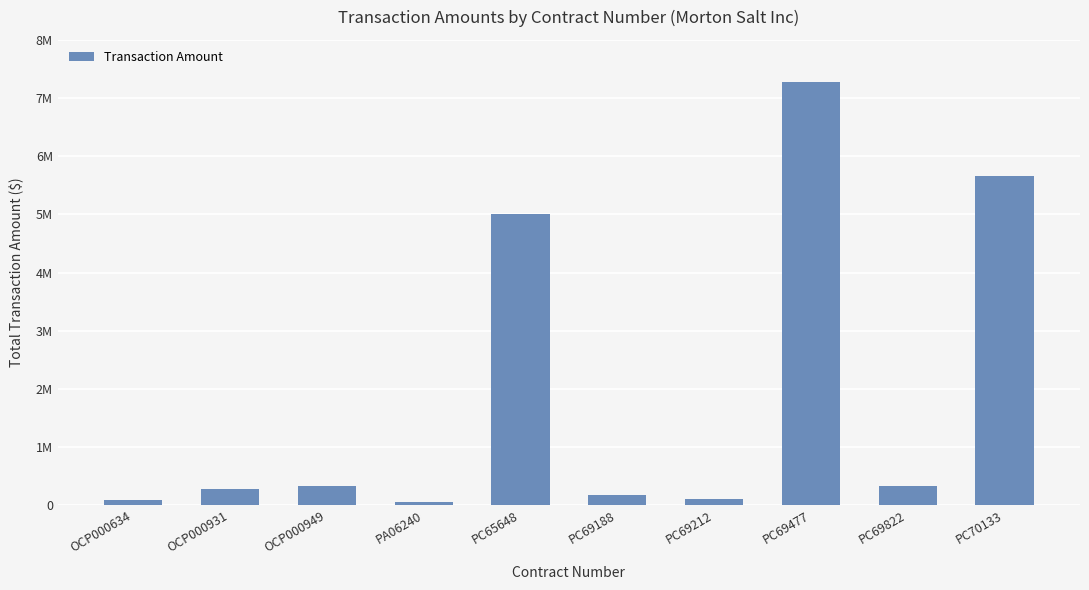

Are the bars horizontal?

No